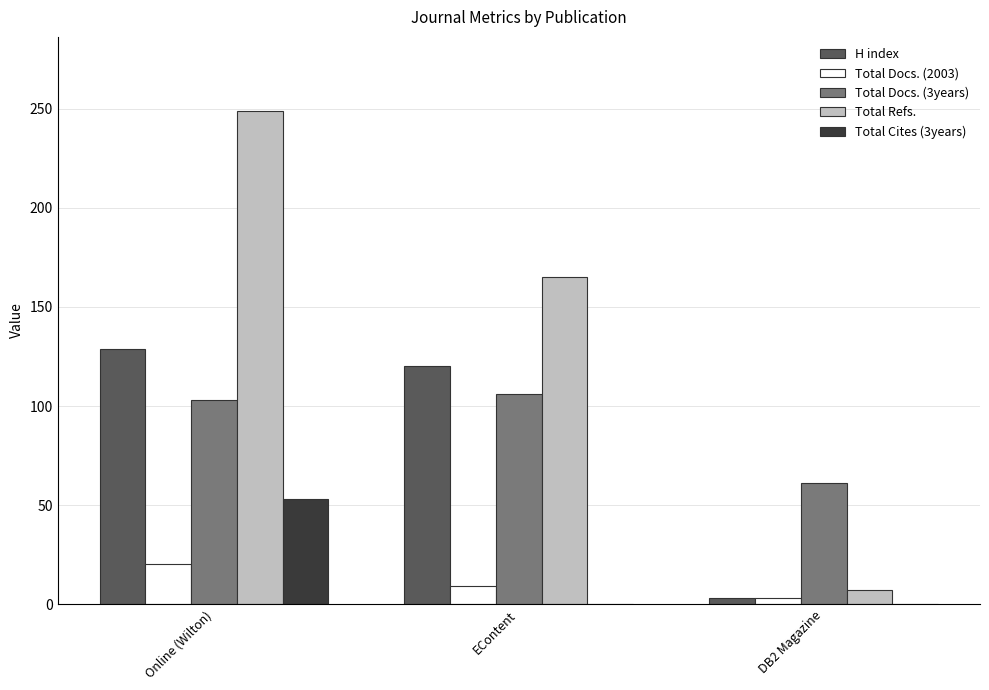

How many groups of bars are there?

3